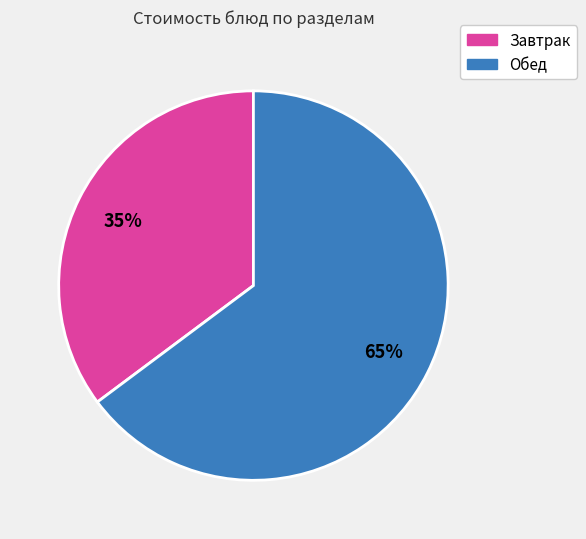

What percentage is the Завтрак slice, to the nearest percent?

35%